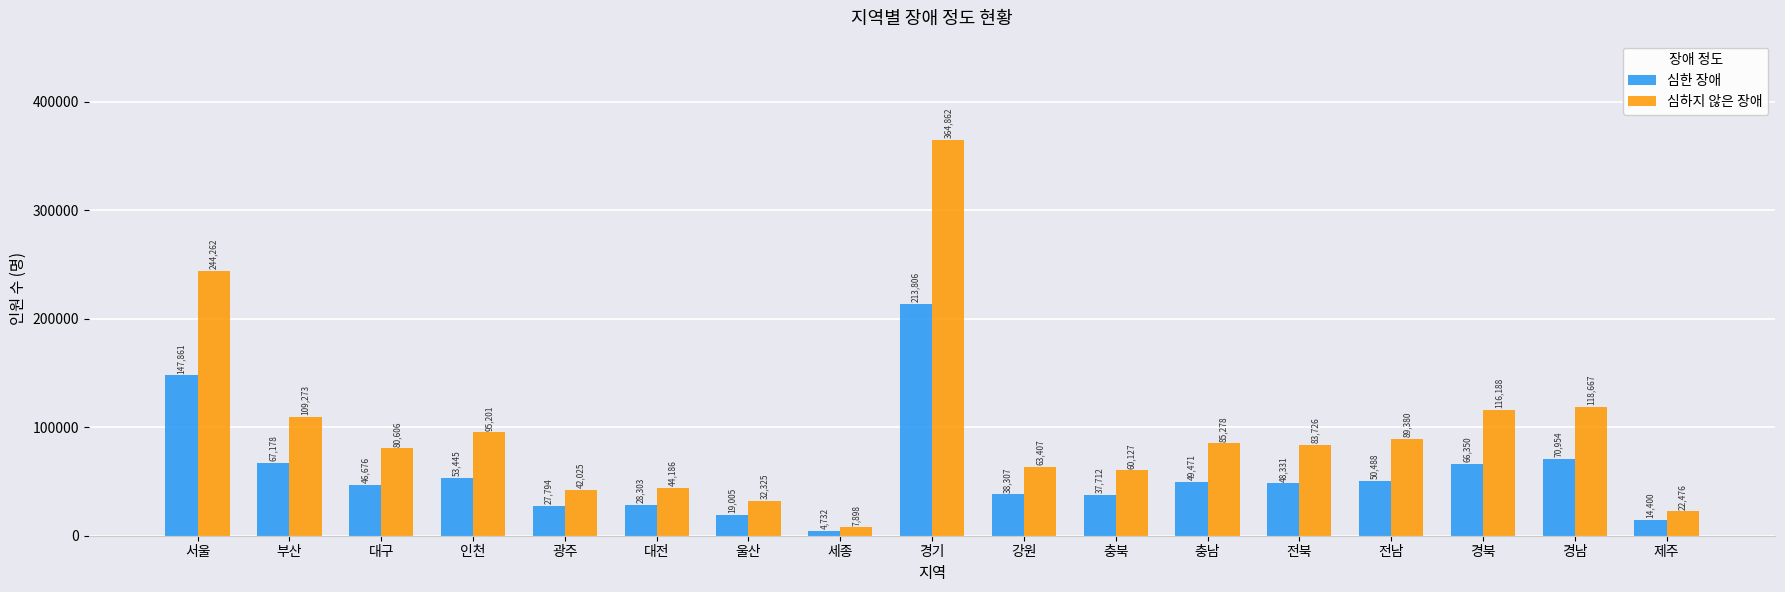

What is the minimum value shown in the chart?

4732